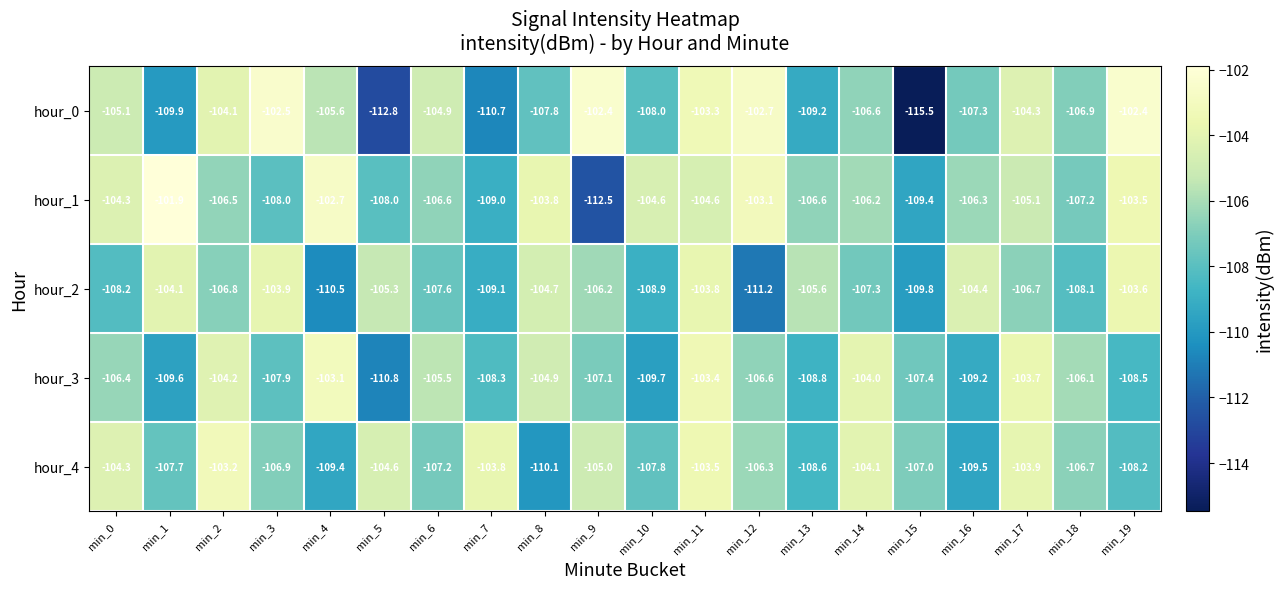

What is the sum of the hour_2 values at min_8 and min_16?

-209.1